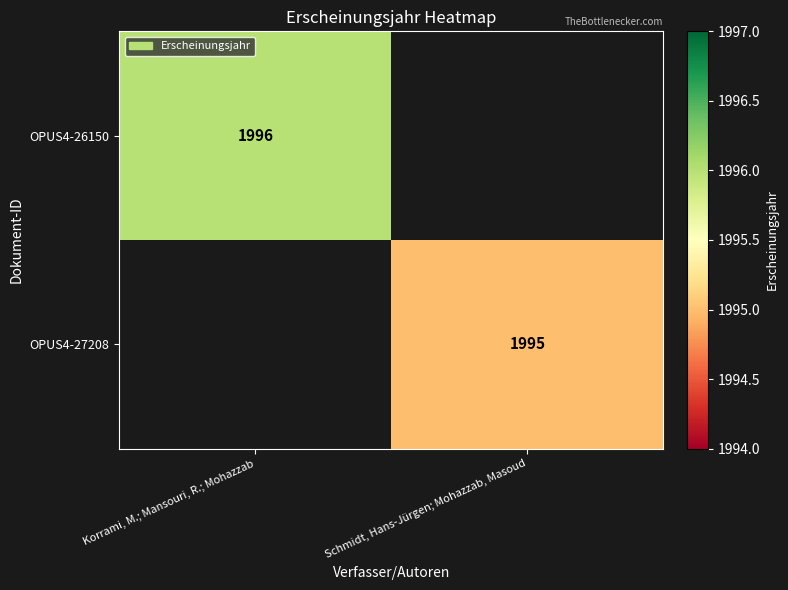

True or false: OPUS4-26150 has a value of 1996 at Korrami, M.; Mansouri, R.; Mohazzab.

True